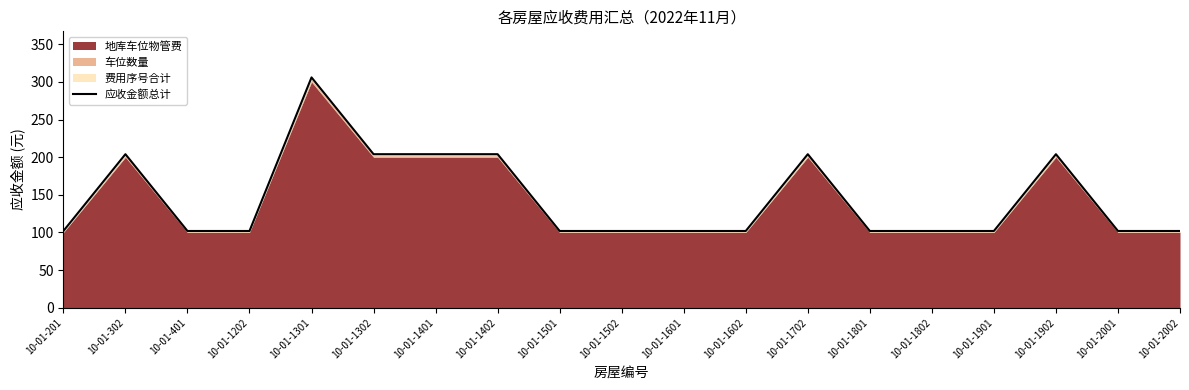

What is the value of the 11th point from the left?

102